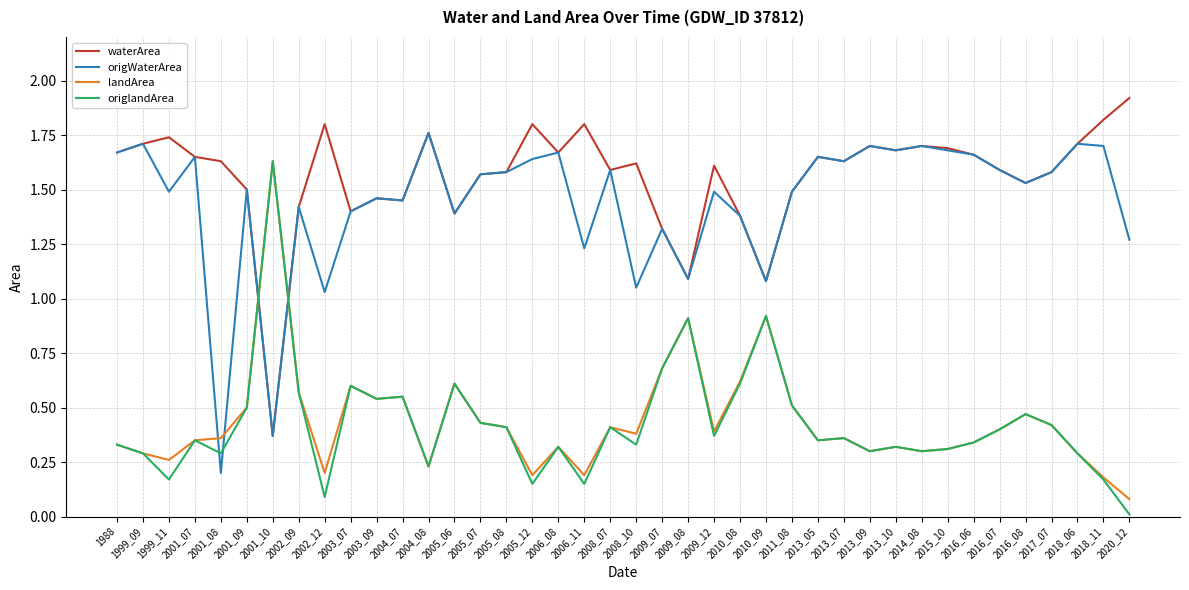

True or false: origWaterArea has a value of 1.1 at 2016_08.

False